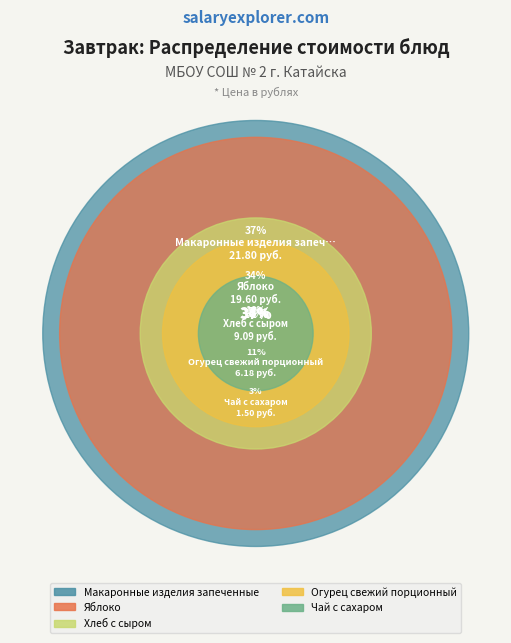

True or false: Хлеб с сыром accounts for 27% of the total.

False